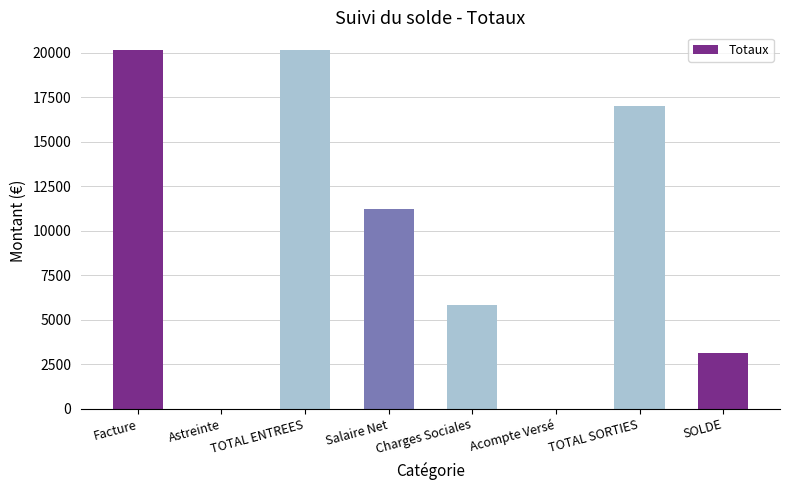

What is the change in value from TOTAL ENTREES to TOTAL SORTIES?

-3117.5